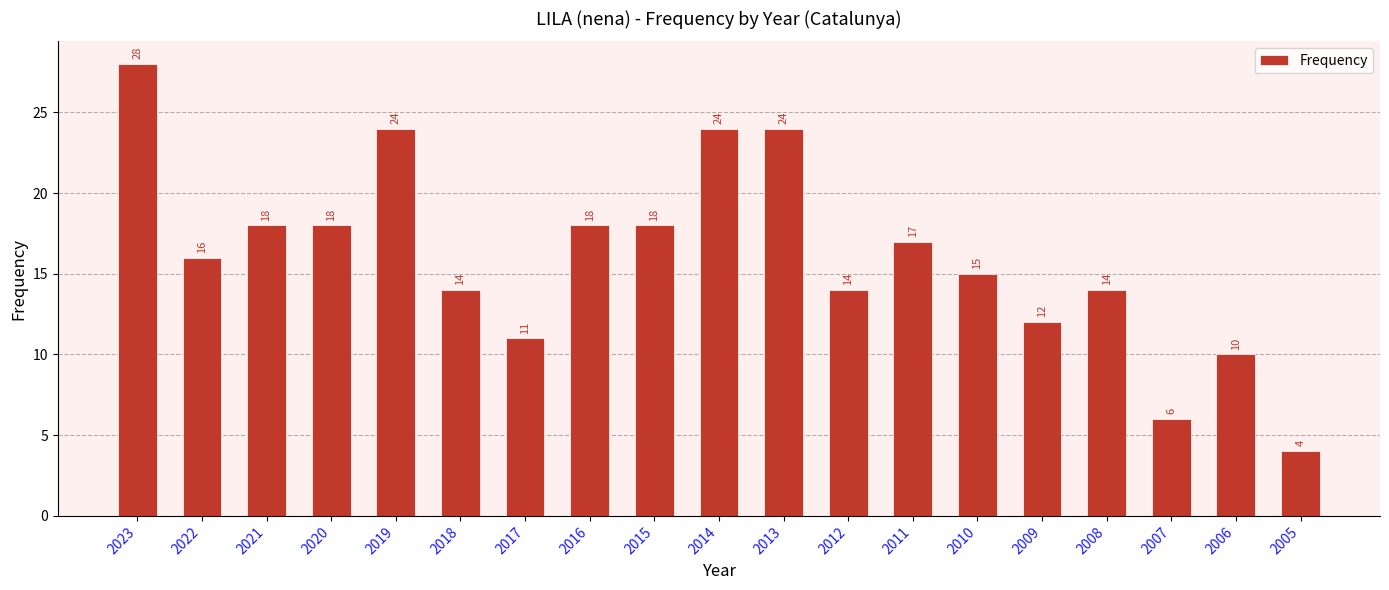

Count the number of data series in this chart.

1